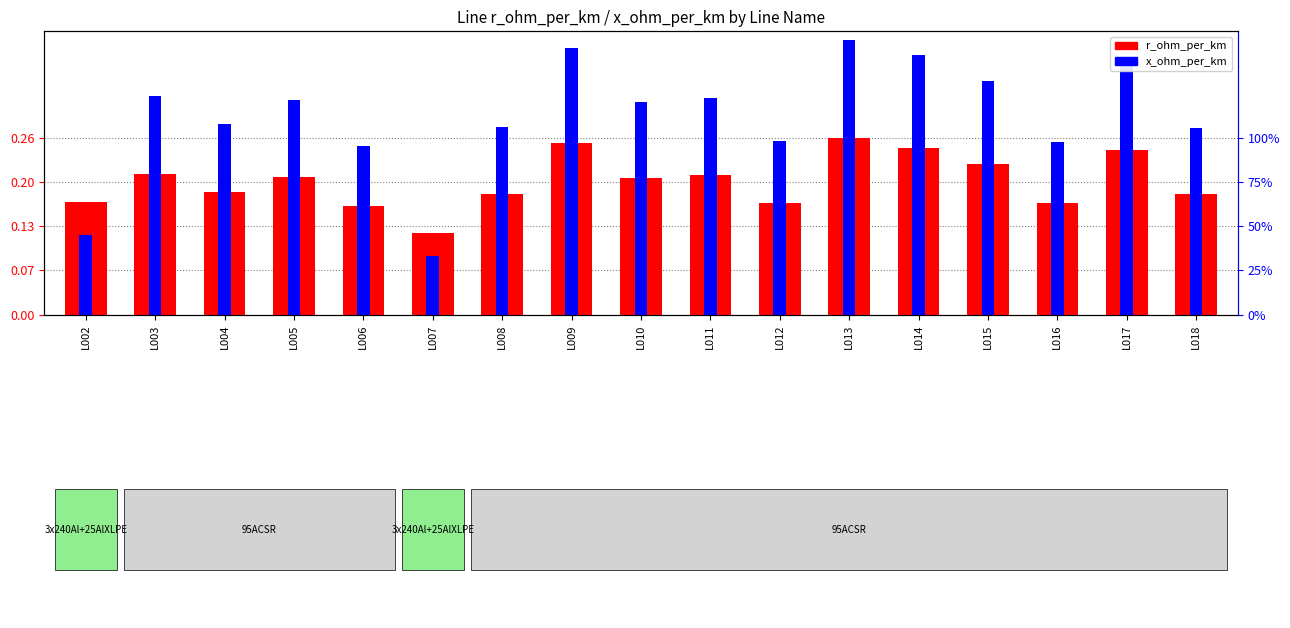

How many series are shown in this chart?

2